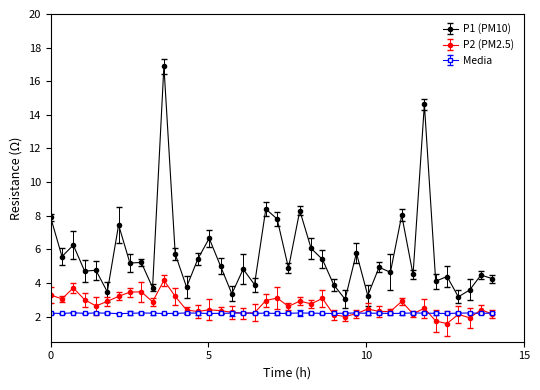

Reading left to right, transcribe all the data shown in this chart.

P1: 7.9	5.6	6.2	4.7	4.8	3.5	7.5	5.2	5.2	3.7	16.9	5.7	3.8	5.4	6.7	5.0	3.4	4.8	3.9	8.4	7.8	4.9	8.3	6.0	5.4	3.9	3.0	5.8	3.2	4.9	4.6	8.0	4.5	14.6	4.1	4.4	3.2	3.6	4.5	4.2
P2: 3.3	3.0	3.7	3.0	2.6	2.9	3.2	3.5	3.5	2.9	4.2	3.2	2.4	2.3	2.4	2.4	2.2	2.2	2.2	3.0	3.1	2.6	2.9	2.8	3.1	2.1	2.0	2.2	2.5	2.3	2.3	2.9	2.1	2.5	1.7	1.6	2.1	1.9	2.4	2.1
Media: 2.2	2.2	2.2	2.2	2.2	2.2	2.2	2.2	2.2	2.2	2.2	2.2	2.2	2.2	2.2	2.2	2.2	2.2	2.2	2.2	2.2	2.2	2.2	2.2	2.2	2.2	2.2	2.2	2.2	2.2	2.2	2.2	2.2	2.2	2.2	2.2	2.2	2.2	2.2	2.2